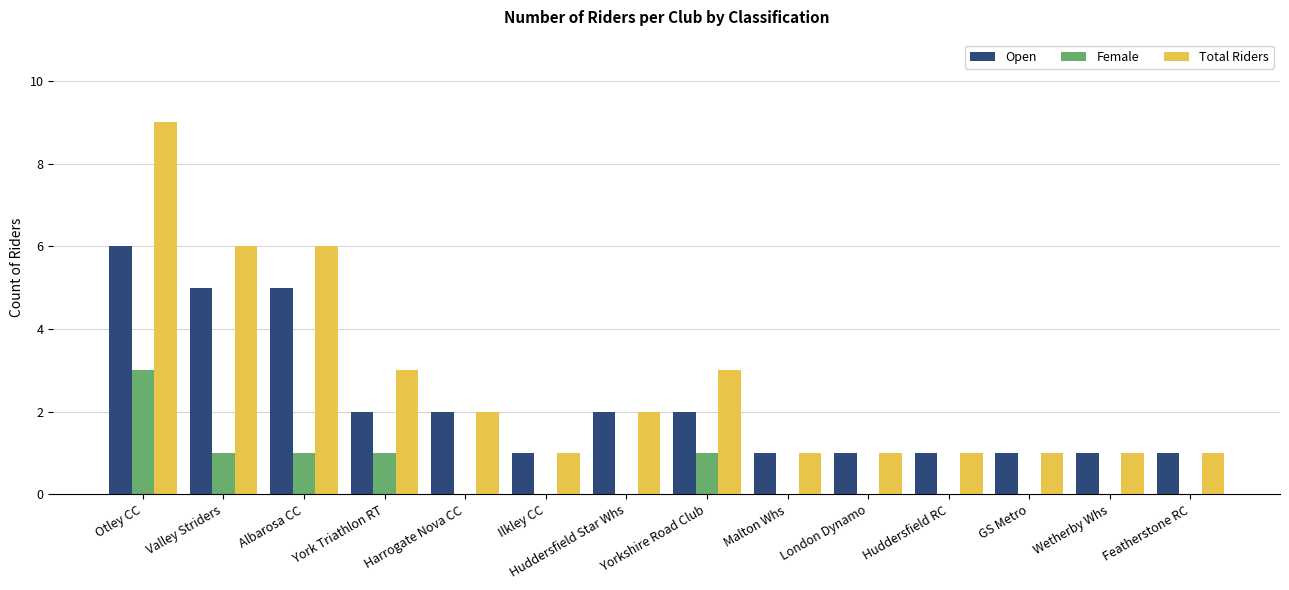

What is the sum of the Open values at Valley Striders and Yorkshire Road Club?

7